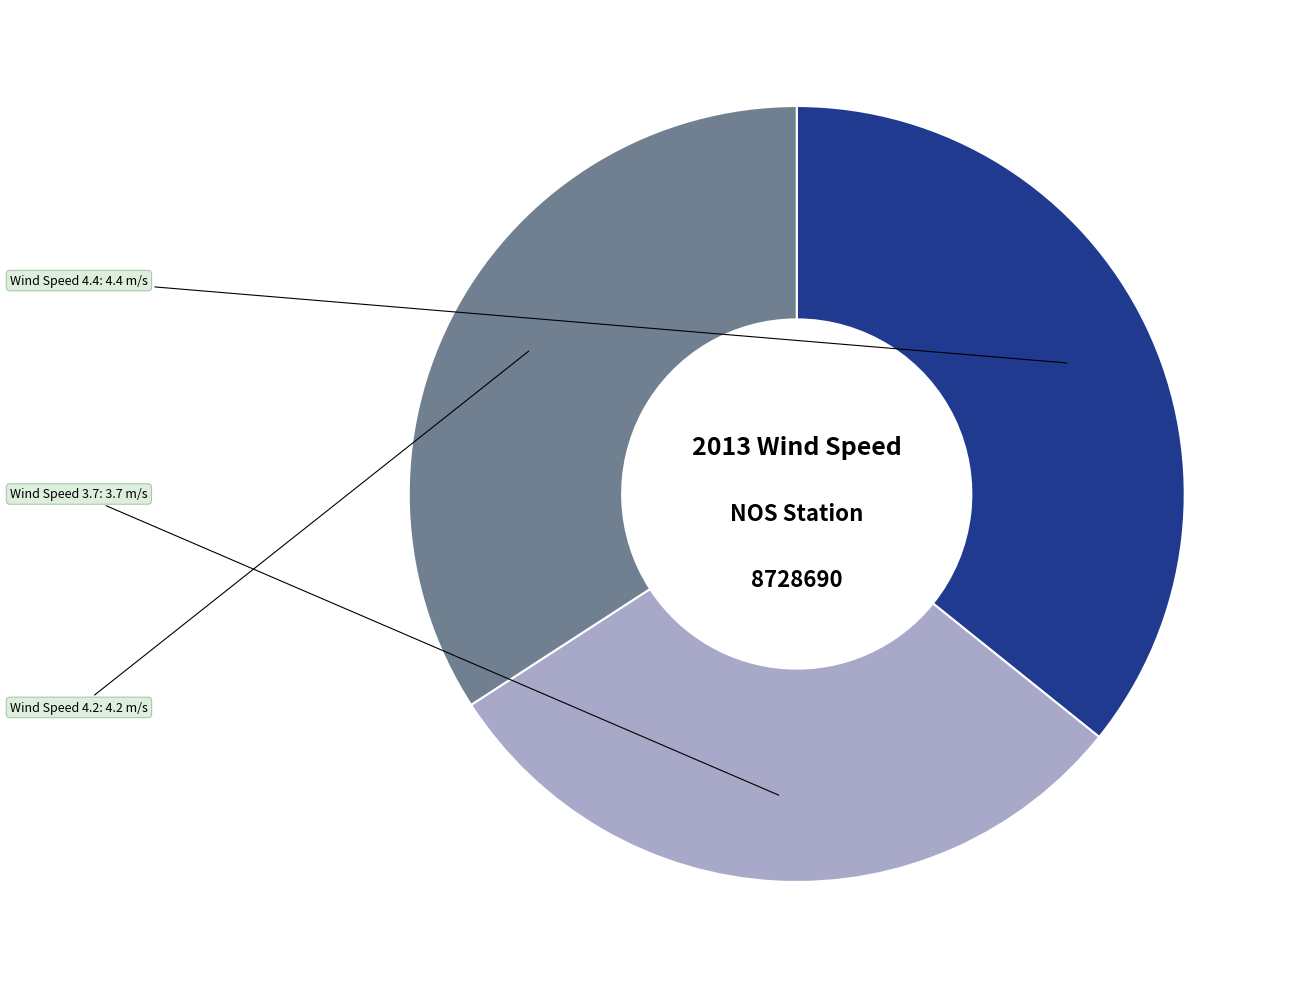

Does Wind Speed 4.4 represent more than half of the total?

No